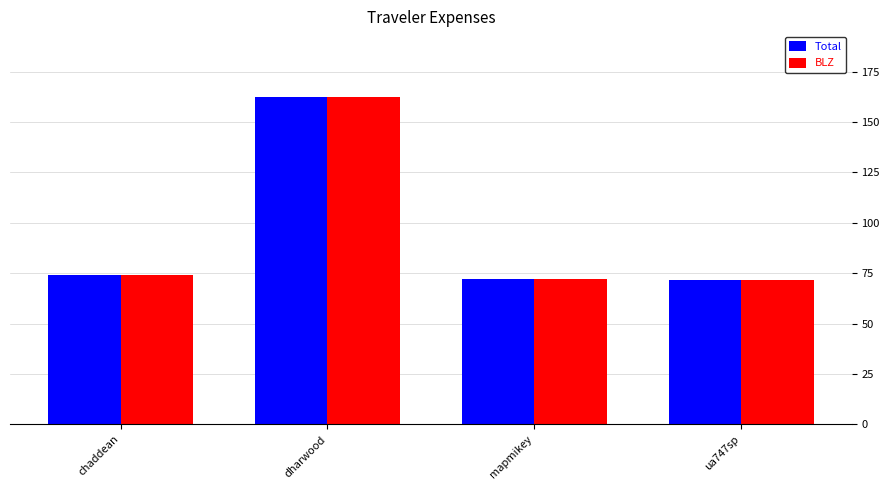

What is the maximum value shown in the chart?

162.5